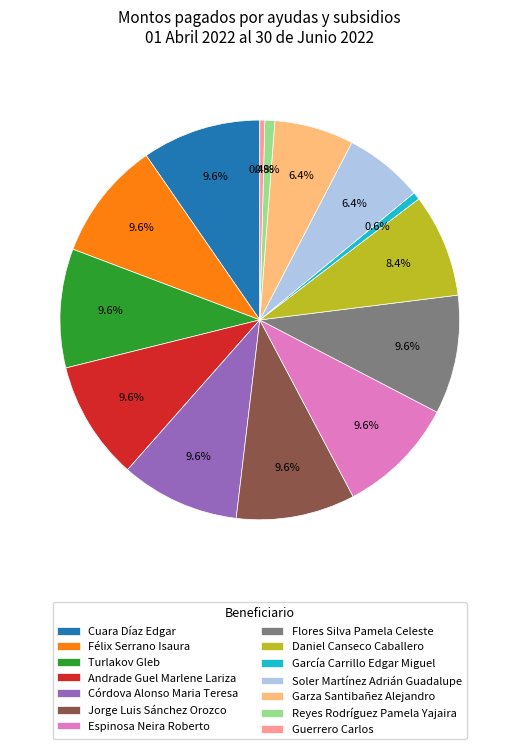

Count the number of slices in the pie.

14